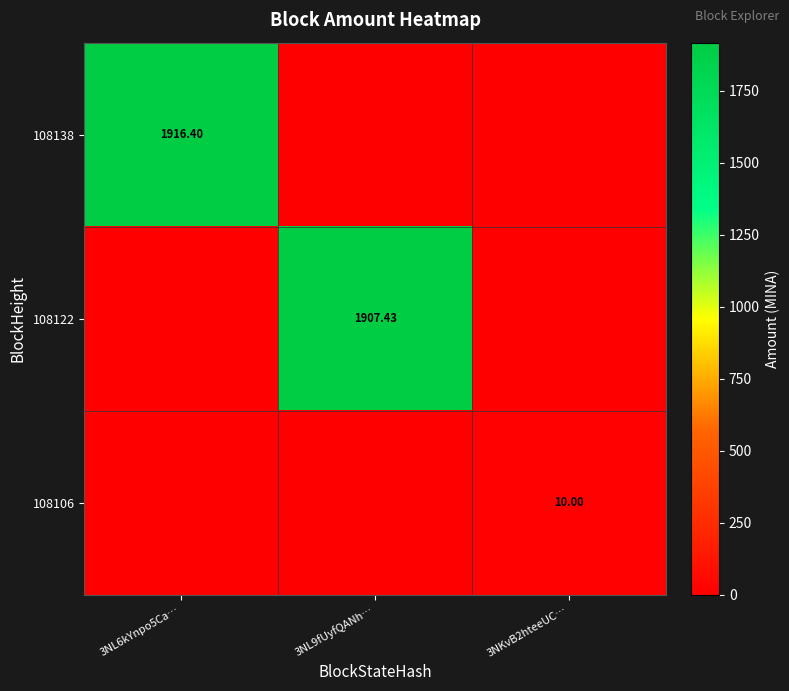

The value of 108138 at 3NKvB2hteeUC… is 1332.0. True or false?

False